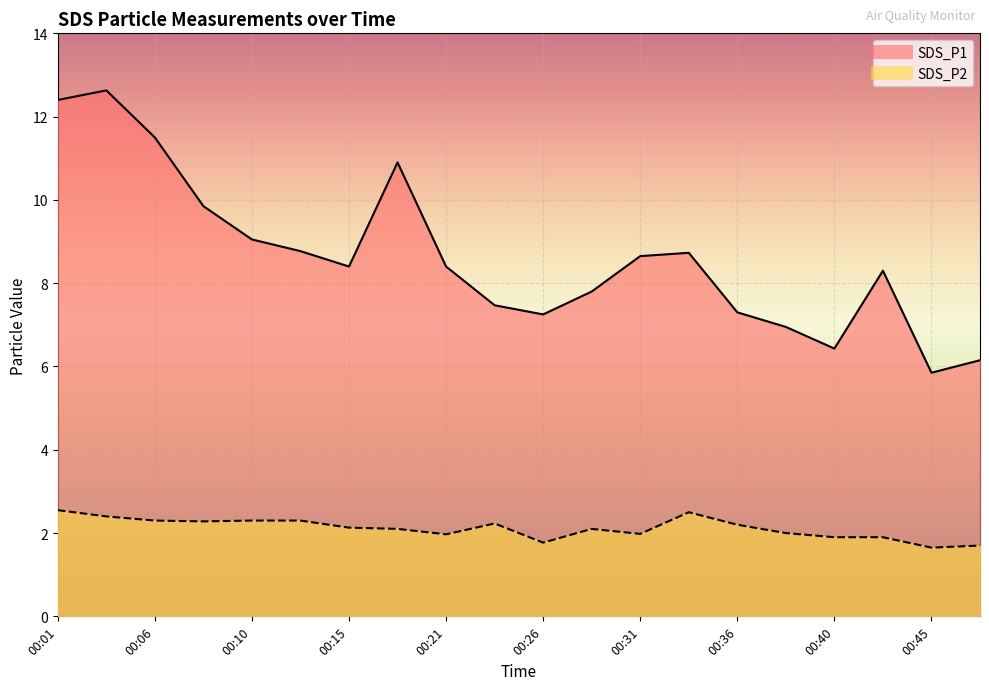

Is the value of SDS_P1 at 00:21 greater than the value of SDS_P2 at 00:01?

Yes